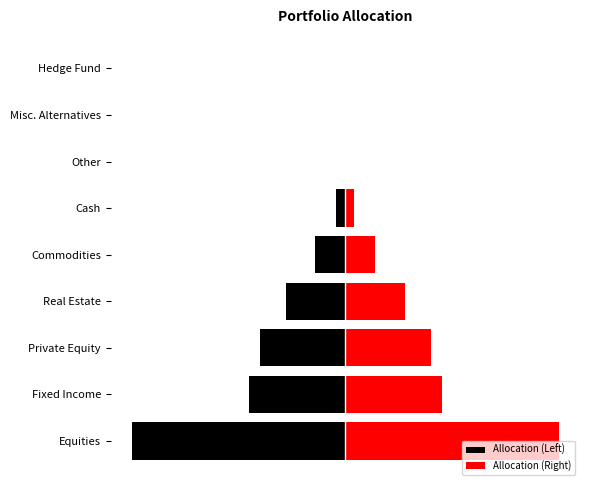

What is the spread (max minus min) of values at Equities?

86.4